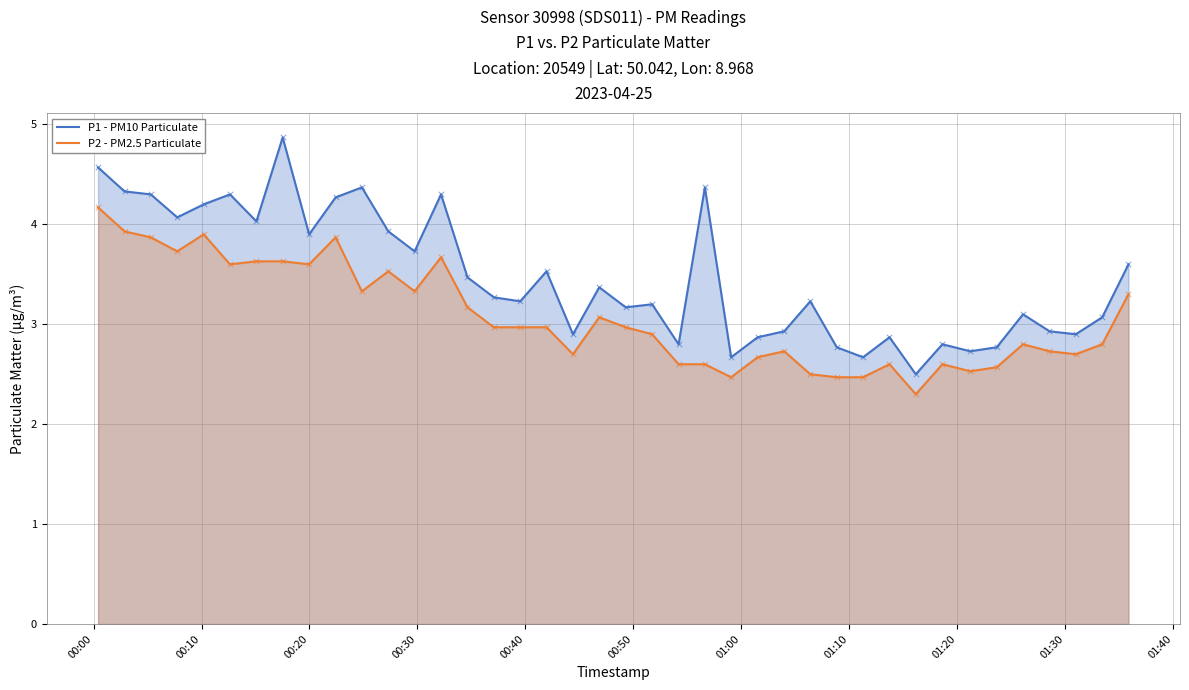

At how many categories does at least one series exceed 2?

40